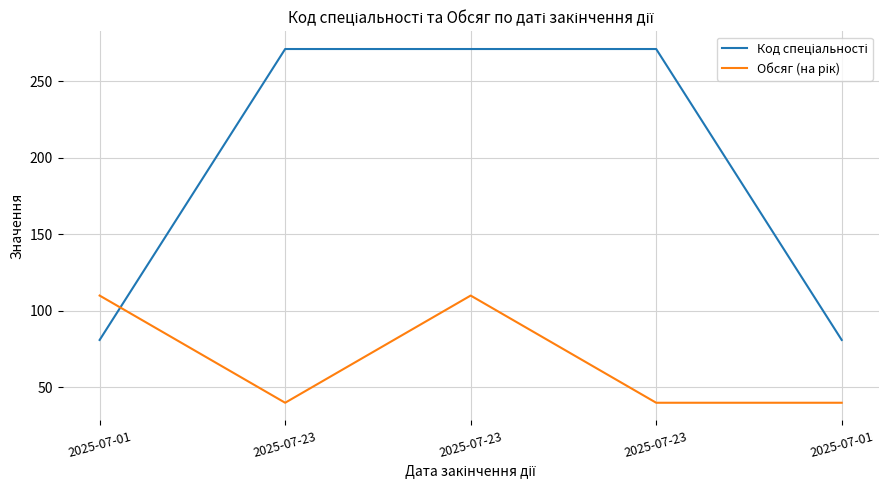

True or false: Код спеціальності has more than 0 interior local peaks.

False